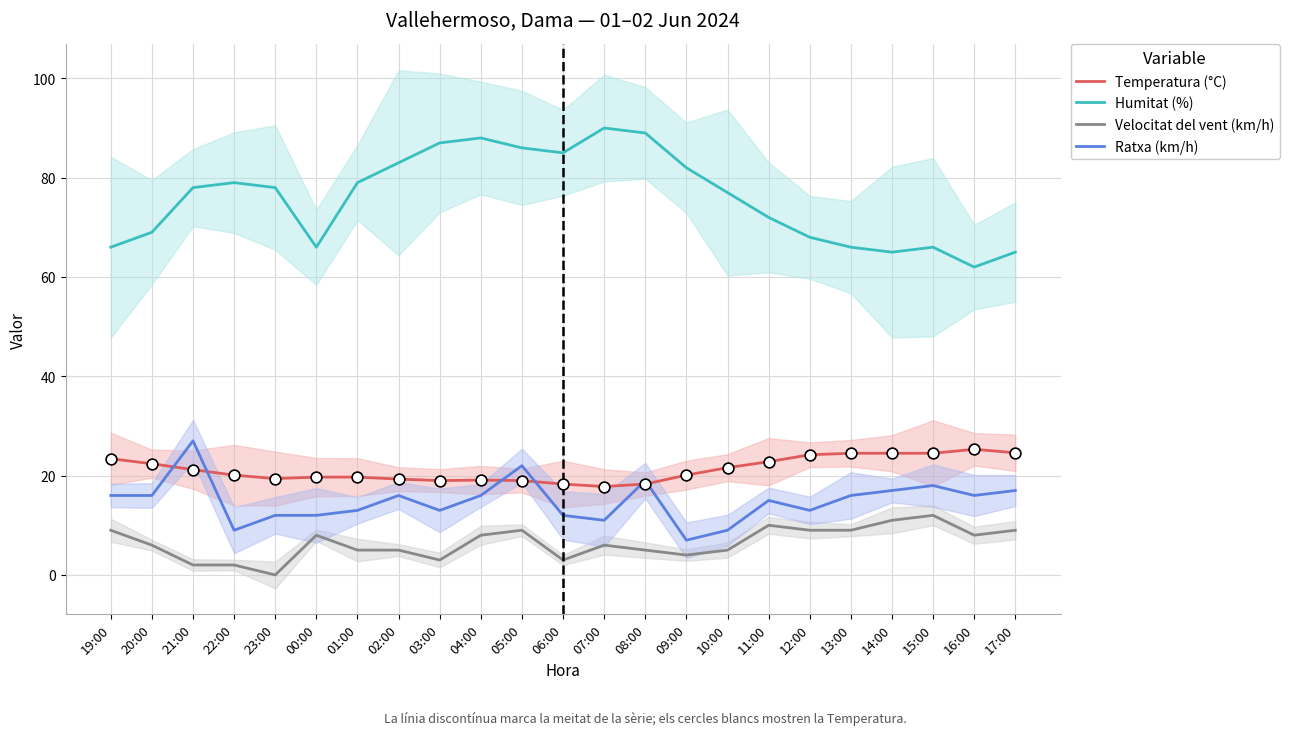

Which series reaches the minimum Y coordinate?

Velocitat del vent (km/h)